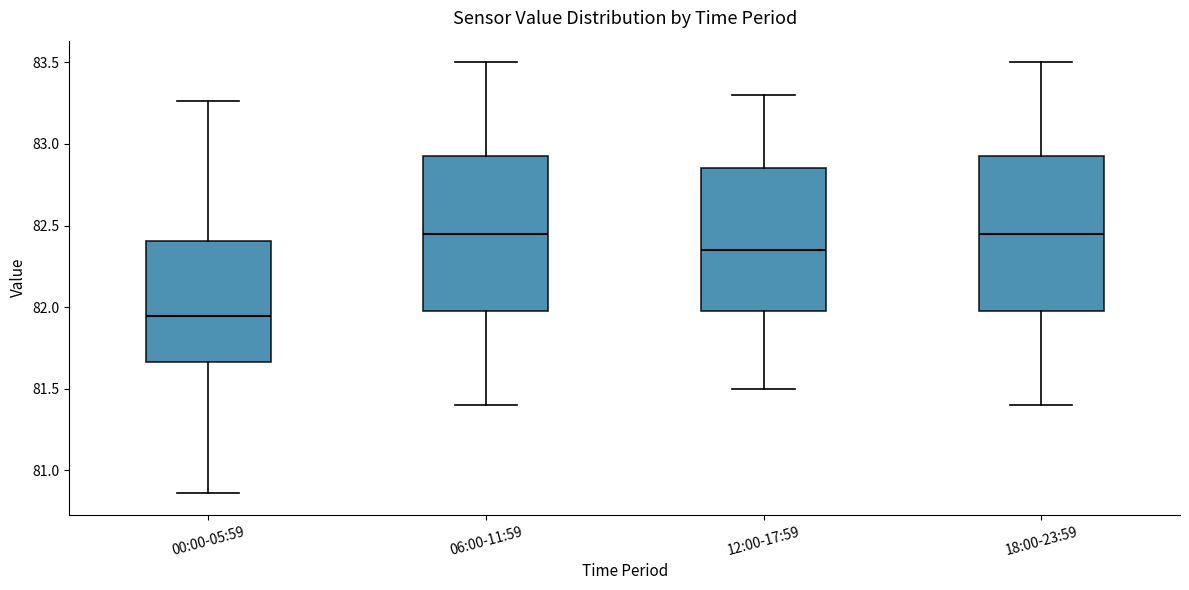

Where is the lower edge of the box for 00:00-05:59 on the y-axis? The values are not printed on the chart, so give them approximately, as read against the axis.

81.65